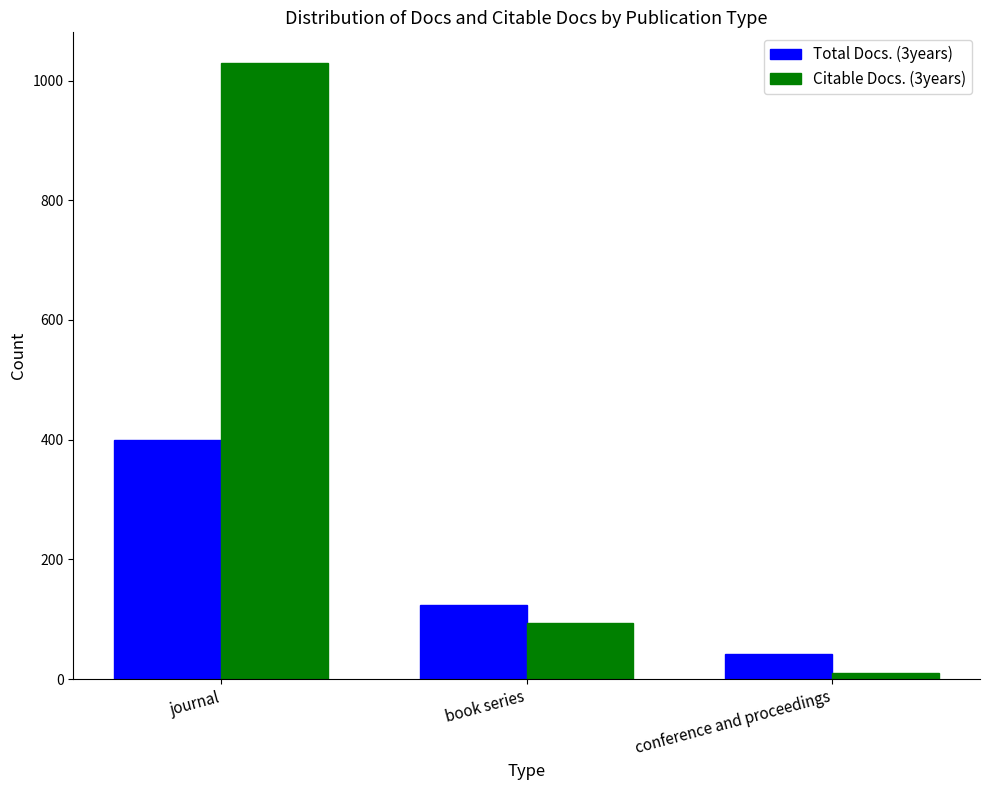

Are the bars grouped side by side (vs. stacked)?

Yes